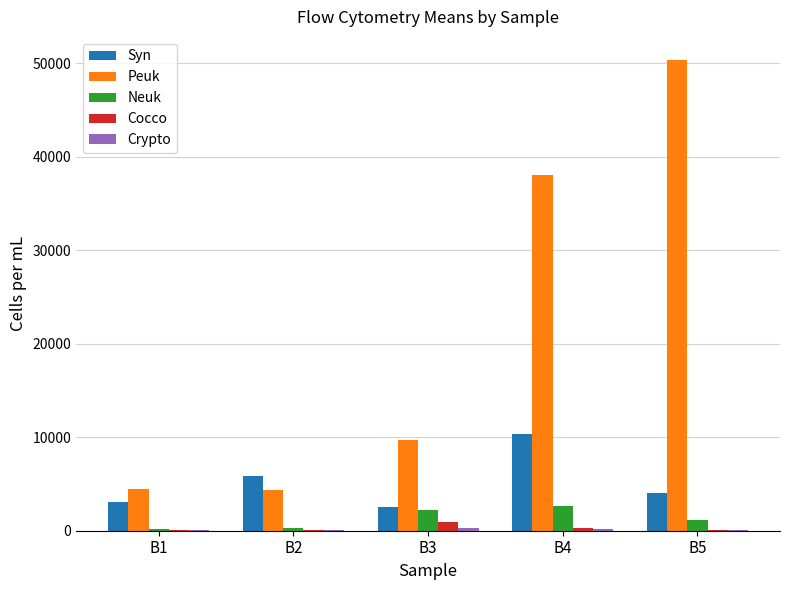

At which label does Syn reach its peak?

B4